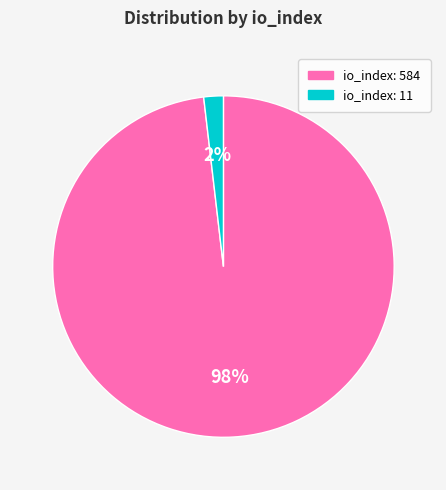

What is the smallest slice in the pie chart?

io_index: 11